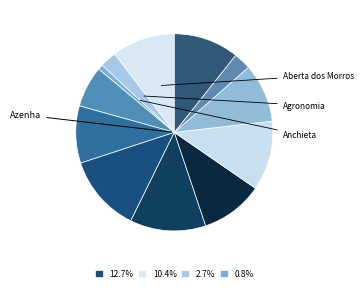

Rank the categories by value from lowest to highest.

Anchieta, Agronomia, Boa Vista do Sul, Arquipélago, Auxiliadora, Boa Vista, Belém Novo, Aberta dos Morros, Bom Fim, Belém Velho, Bela Vista, Azenha